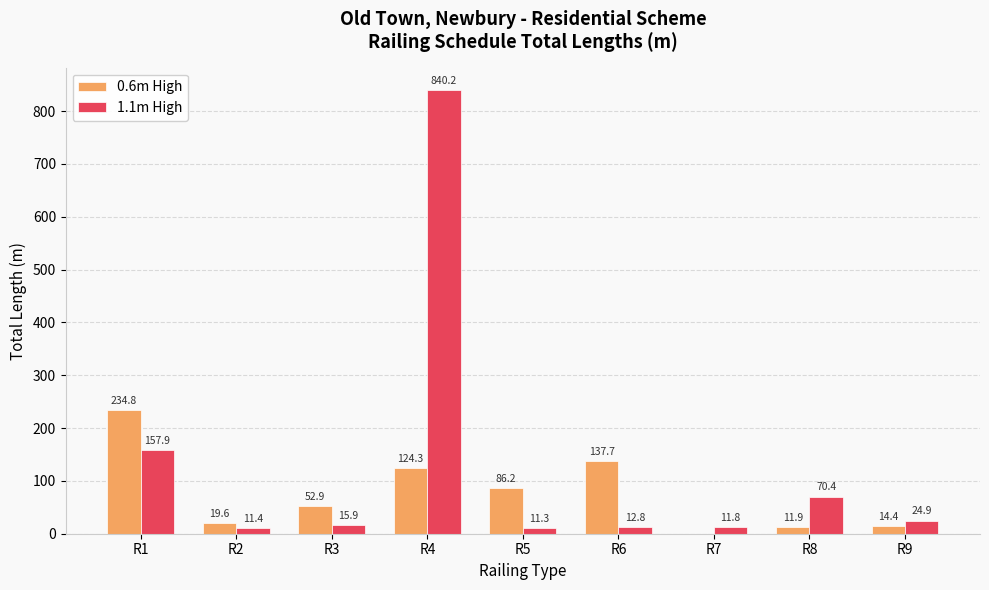

Between R1 and R4, which series saw the biggest shift?

1.1m High